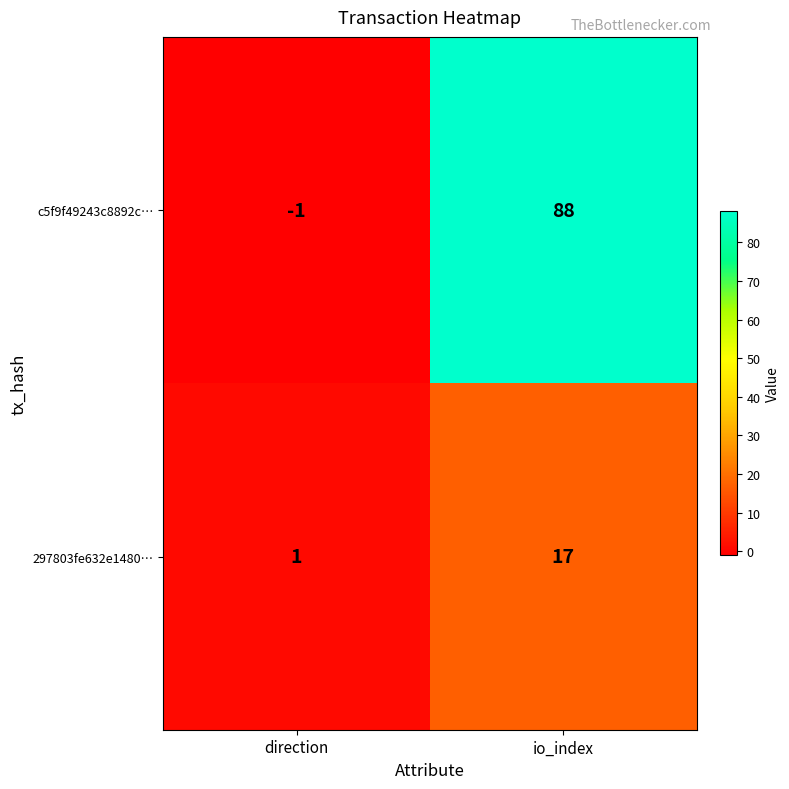

List the series in order of their peak value, highest first.

c5f9f49243c8892c…, 297803fe632e1480…